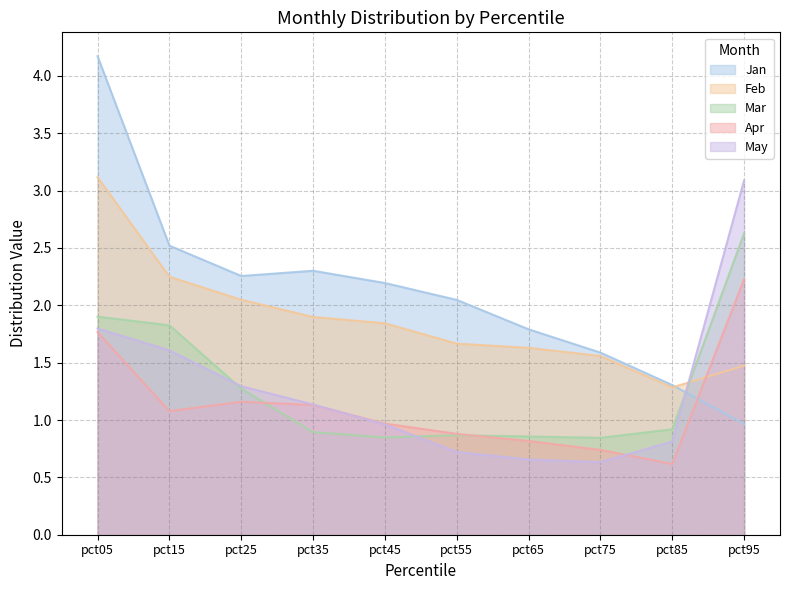

Is the value of Feb at pct45 greater than the value of May at pct55?

Yes